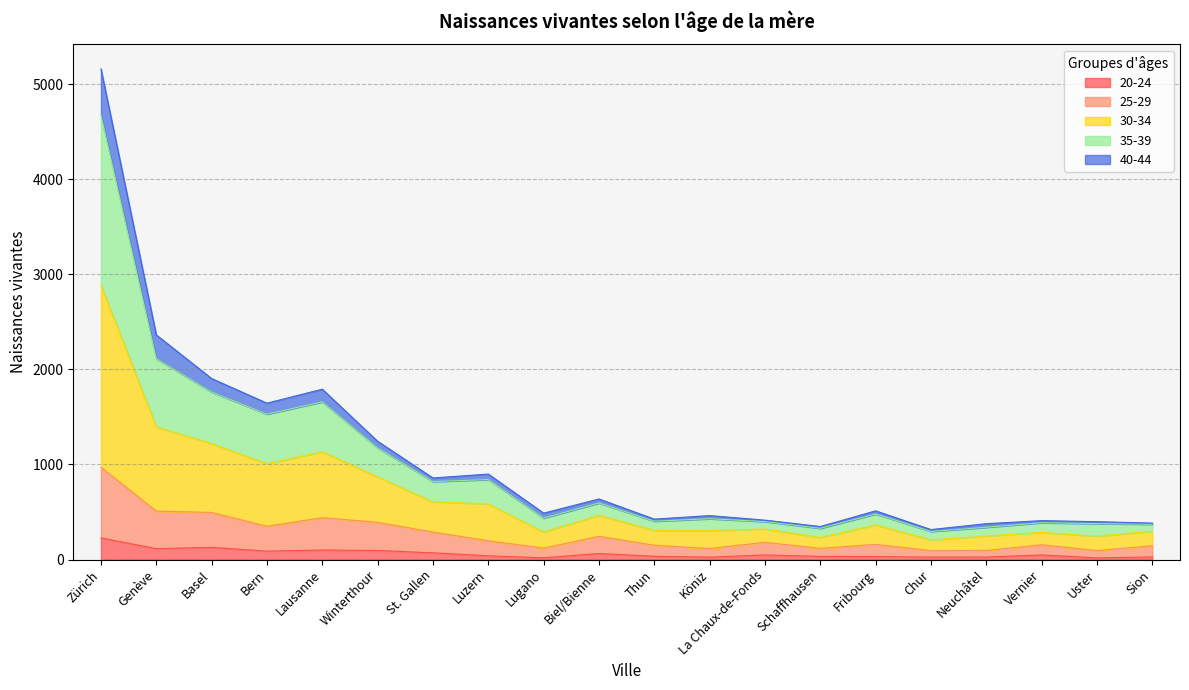

What is the value of the 20-24 point at the 11th from the left?

34